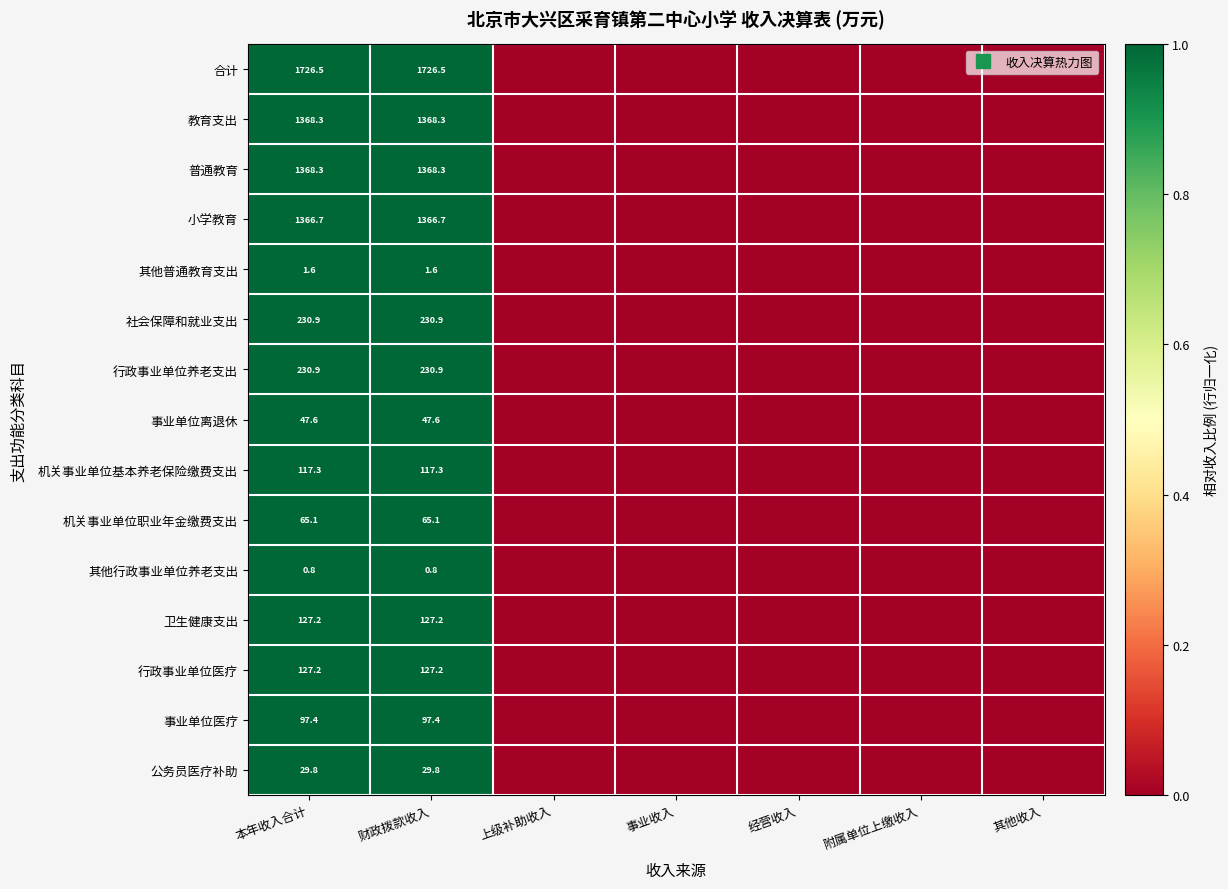

Count the number of data series in this chart.

15